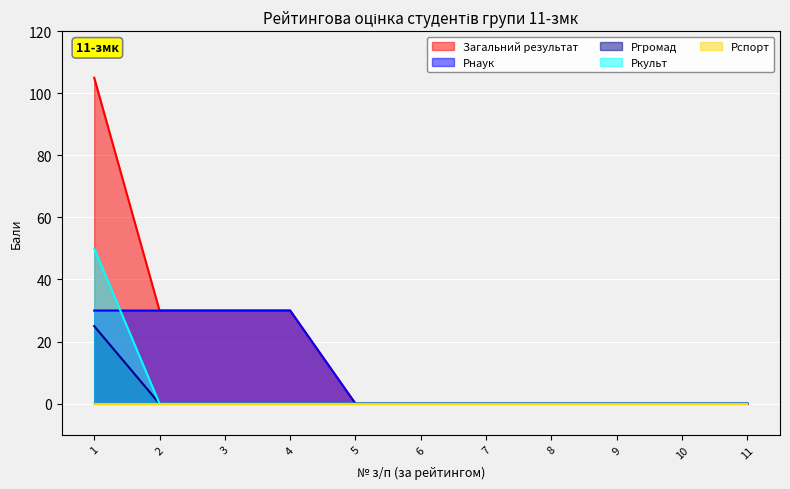

At which category does the chart reach its minimum across all series?

5